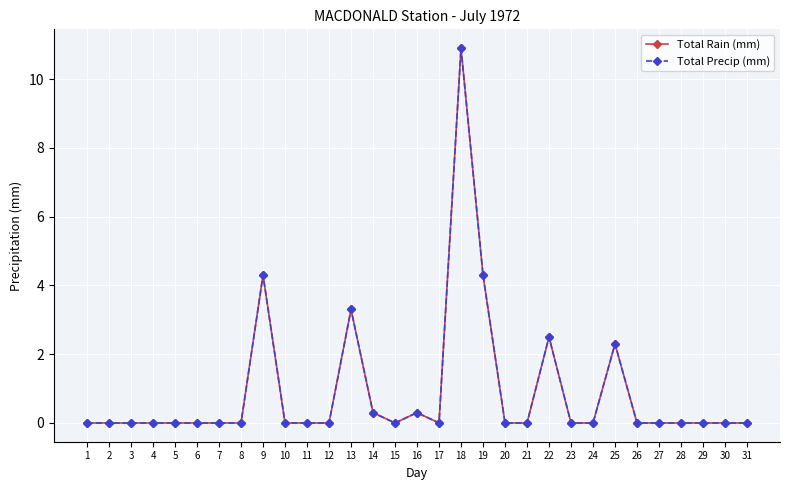

Reading left to right, extract all data points from this chart.

Total Rain (mm): 1=0.0	2=0.0	3=0.0	4=0.0	5=0.0	6=0.0	7=0.0	8=0.0	9=4.3	10=0.0	11=0.0	12=0.0	13=3.3	14=0.3	15=0.0	16=0.3	17=0.0	18=10.9	19=4.3	20=0.0	21=0.0	22=2.5	23=0.0	24=0.0	25=2.3	26=0.0	27=0.0	28=0.0	29=0.0	30=0.0	31=0.0
Total Precip (mm): 1=0.0	2=0.0	3=0.0	4=0.0	5=0.0	6=0.0	7=0.0	8=0.0	9=4.3	10=0.0	11=0.0	12=0.0	13=3.3	14=0.3	15=0.0	16=0.3	17=0.0	18=10.9	19=4.3	20=0.0	21=0.0	22=2.5	23=0.0	24=0.0	25=2.3	26=0.0	27=0.0	28=0.0	29=0.0	30=0.0	31=0.0